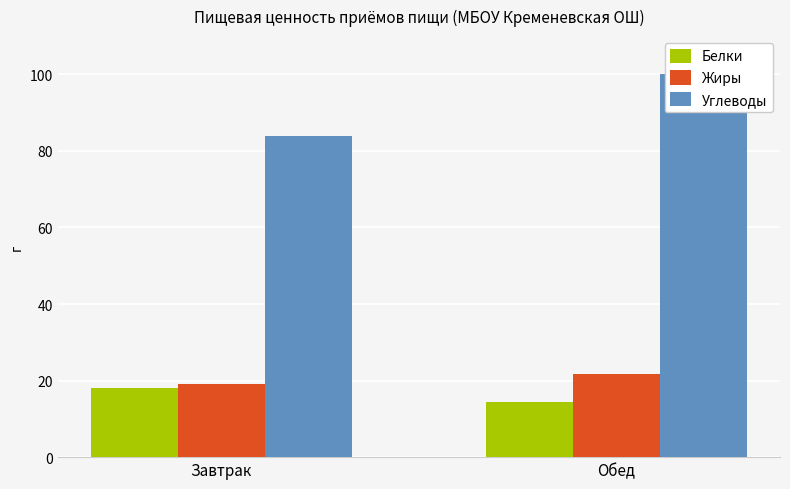

Count the number of data series in this chart.

3